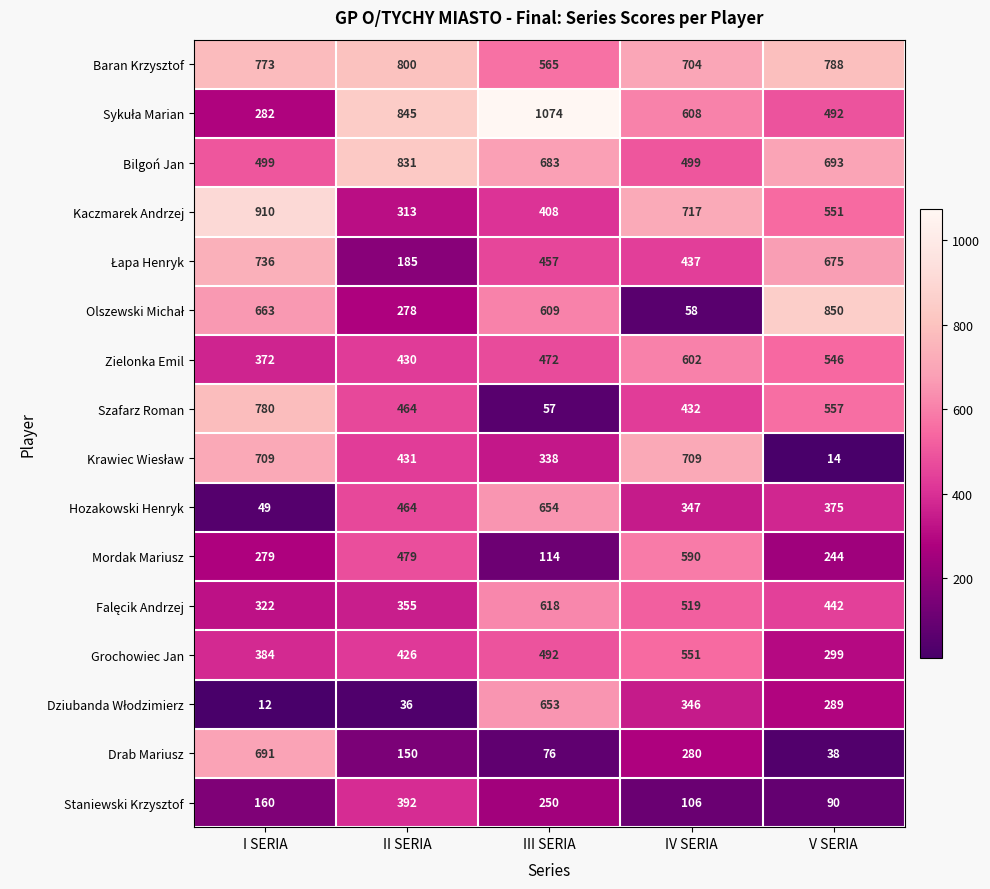

What is the highest value of the Mordak Mariusz series?

590